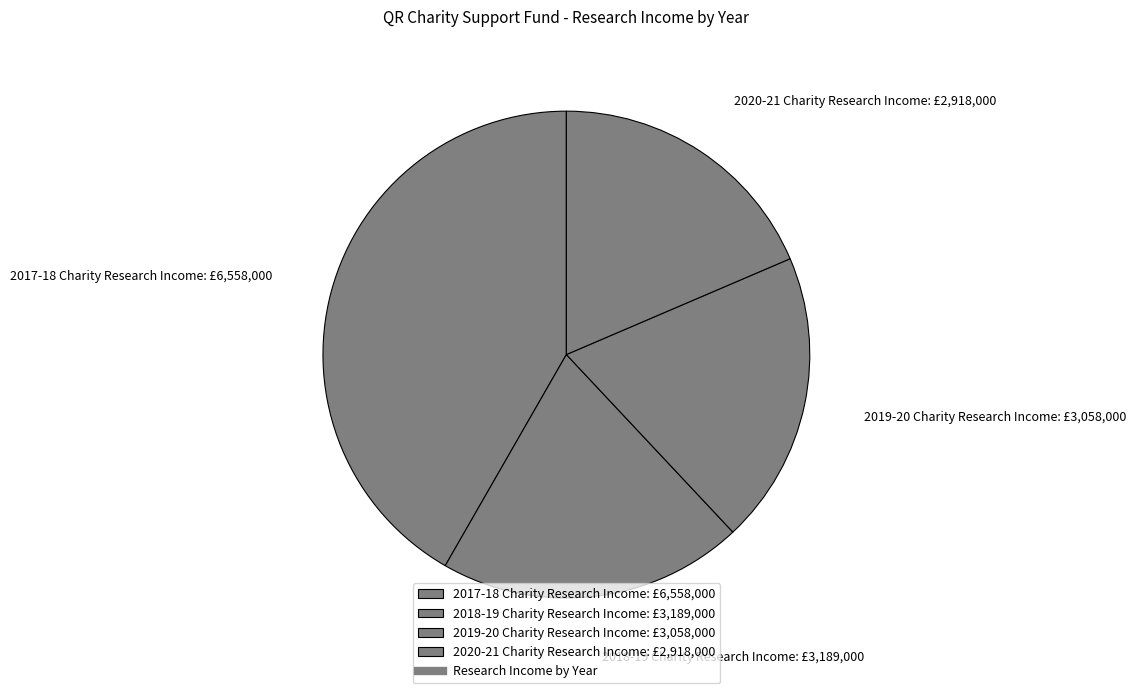

Is there a majority slice in this chart?

No